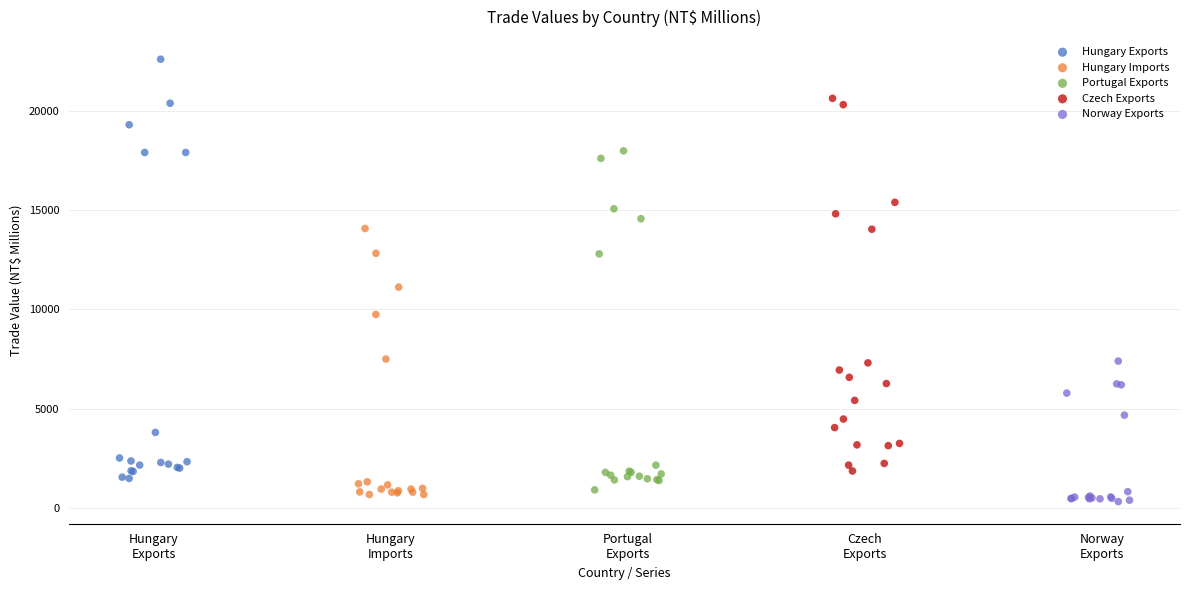

Which series has the widest spread of Y values?

Hungary Exports